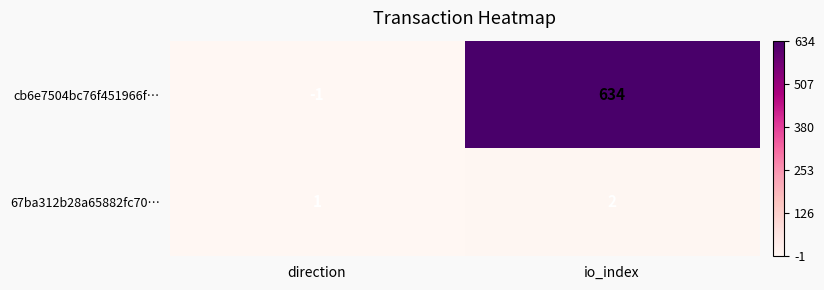

At which label is 67ba312b28a65882fc70… closest to 1?

direction